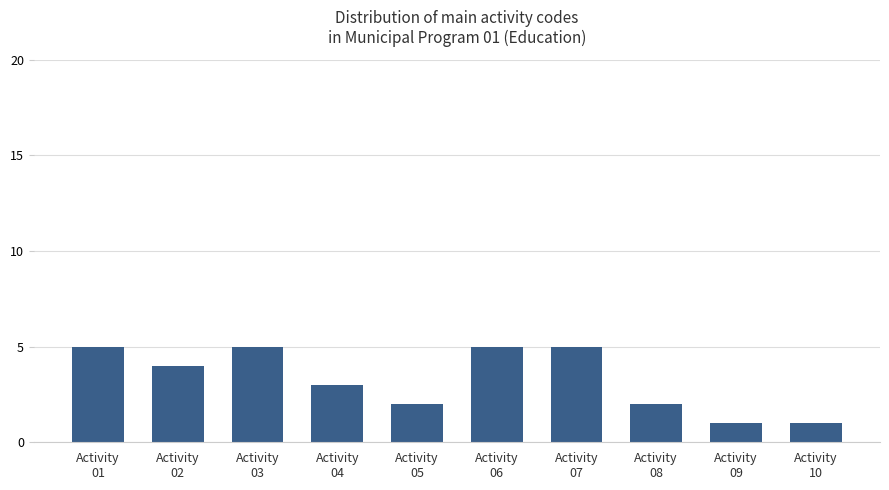

What is the difference between the maximum and minimum values?

4